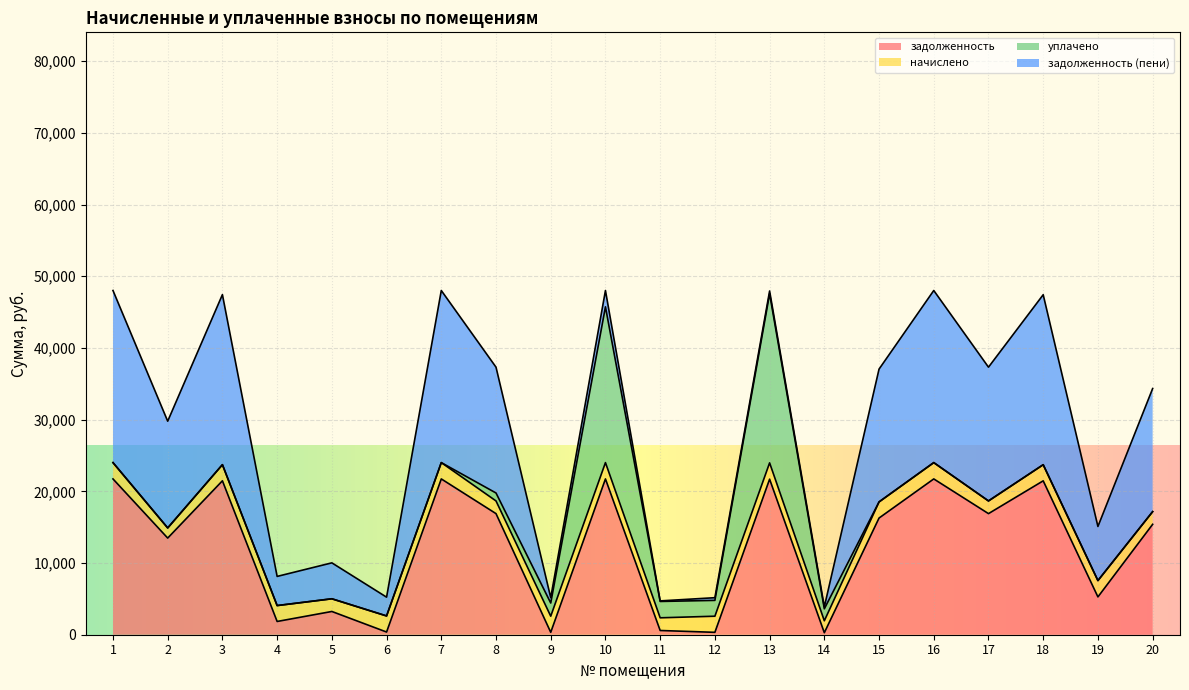

The уплачено series shows 21731.8 at 10. True or false?

True